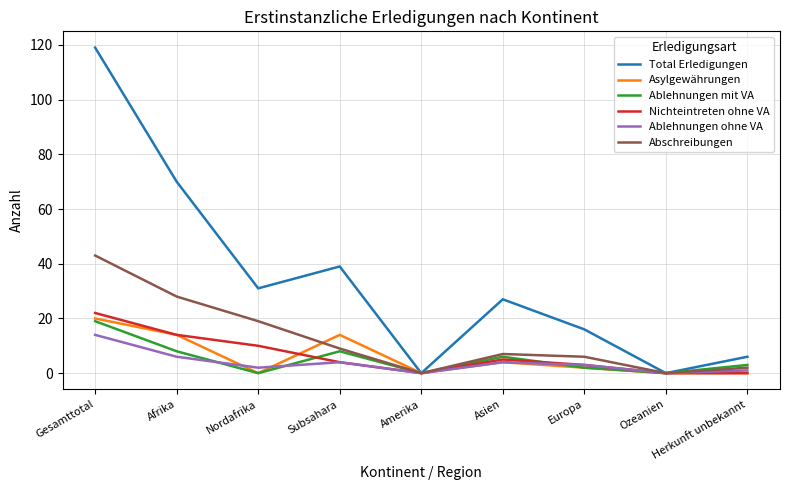

The value of Nichteintreten ohne VA at Herkunft unbekannt is 0. True or false?

True